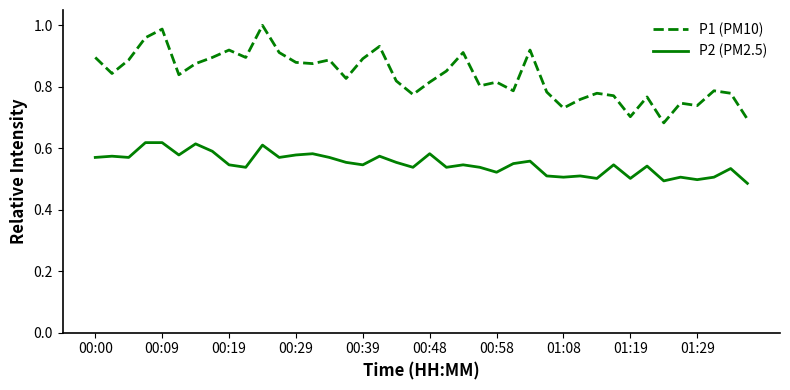

What are all the series names shown in the legend?

P1 (PM10), P2 (PM2.5)